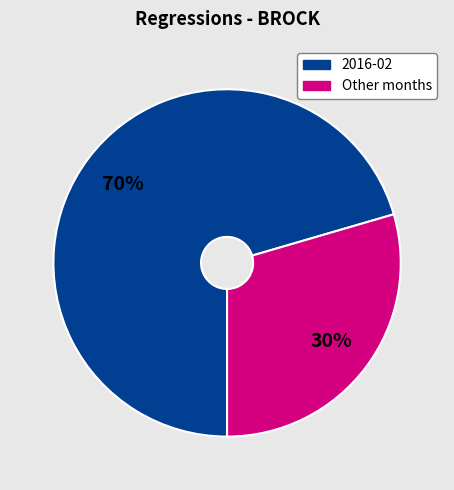

Count the number of slices in the pie.

2